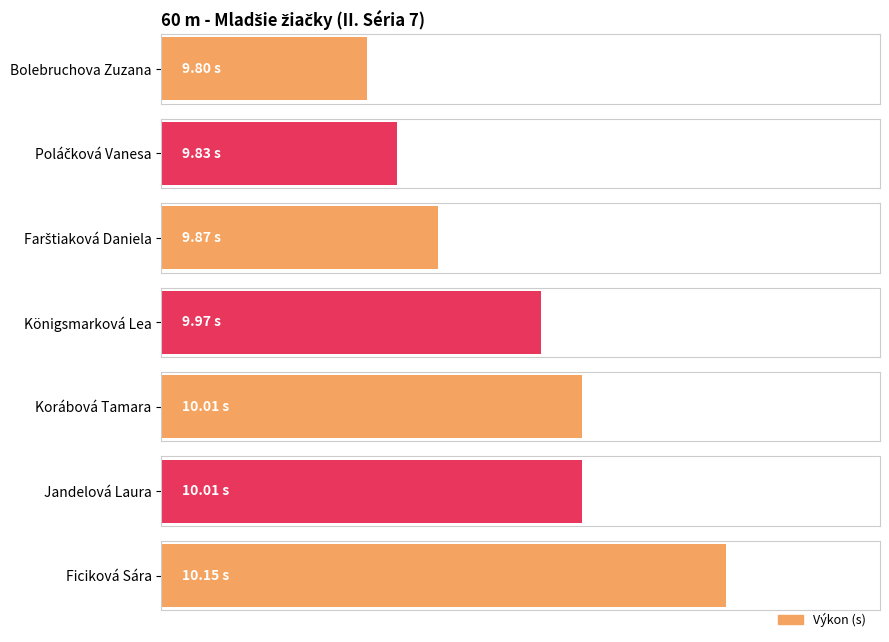

At which category does the chart reach its peak across all series?

Ficiková Sára